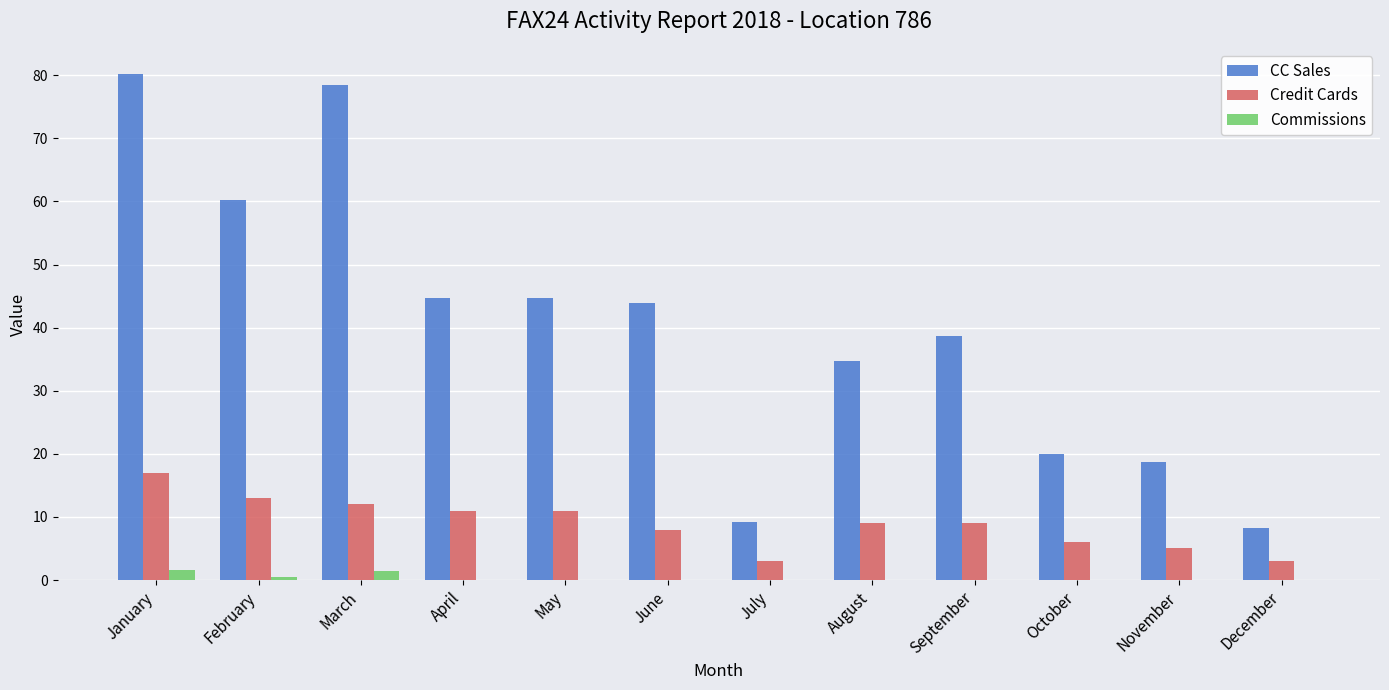

What is the maximum value shown in the chart?

80.2